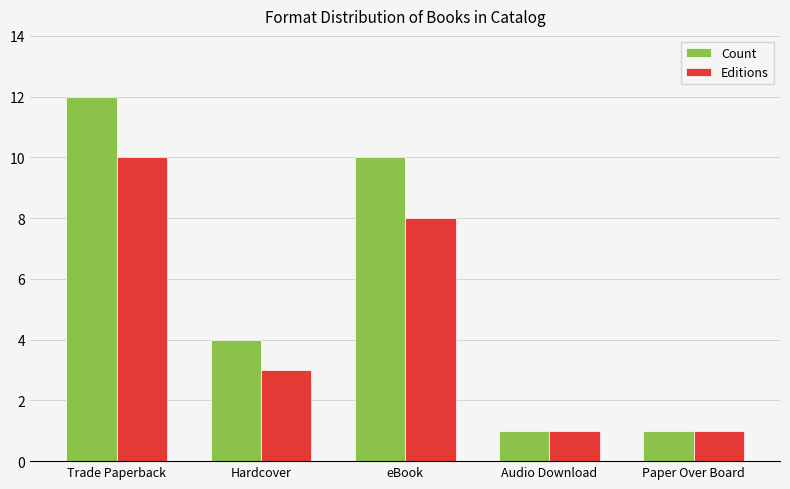

How many values in the Count series are below 4?

2